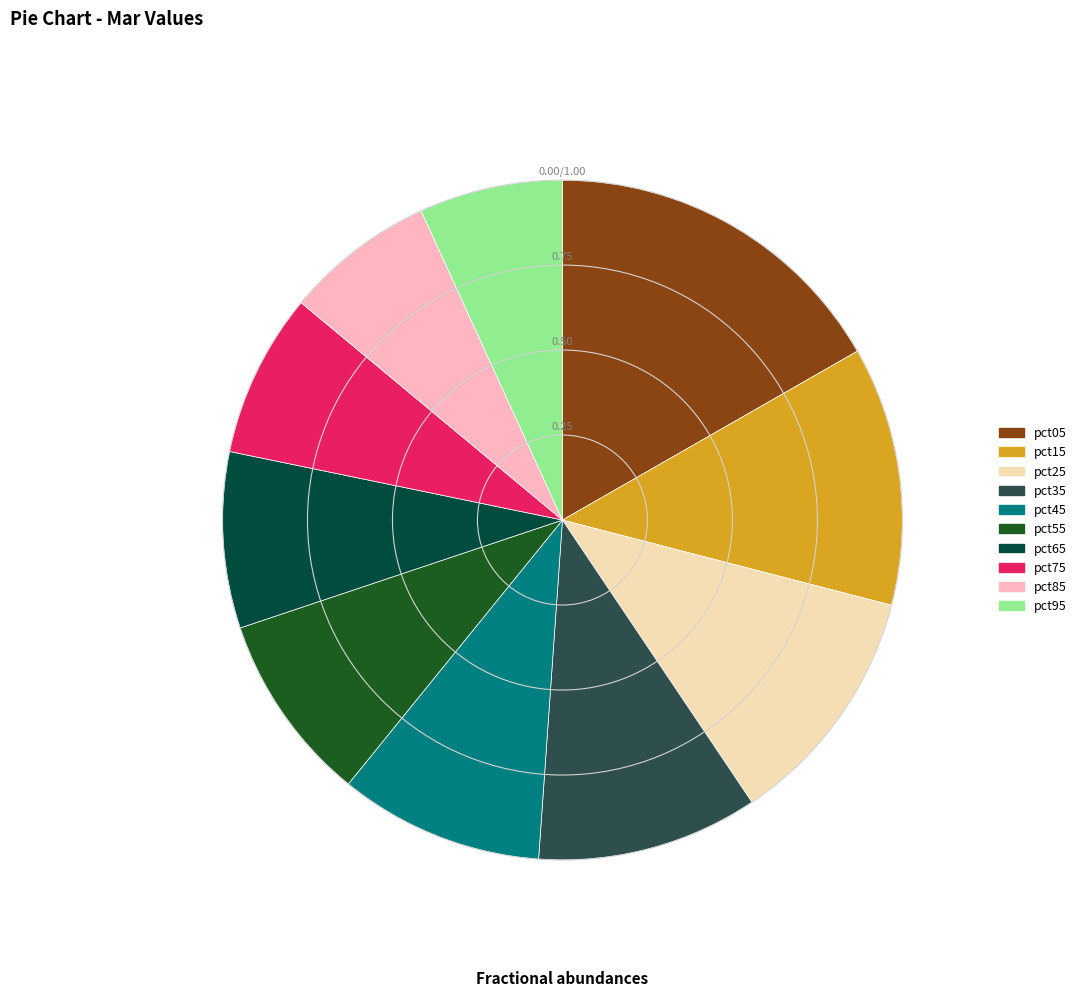

Does any single category account for the majority?

No